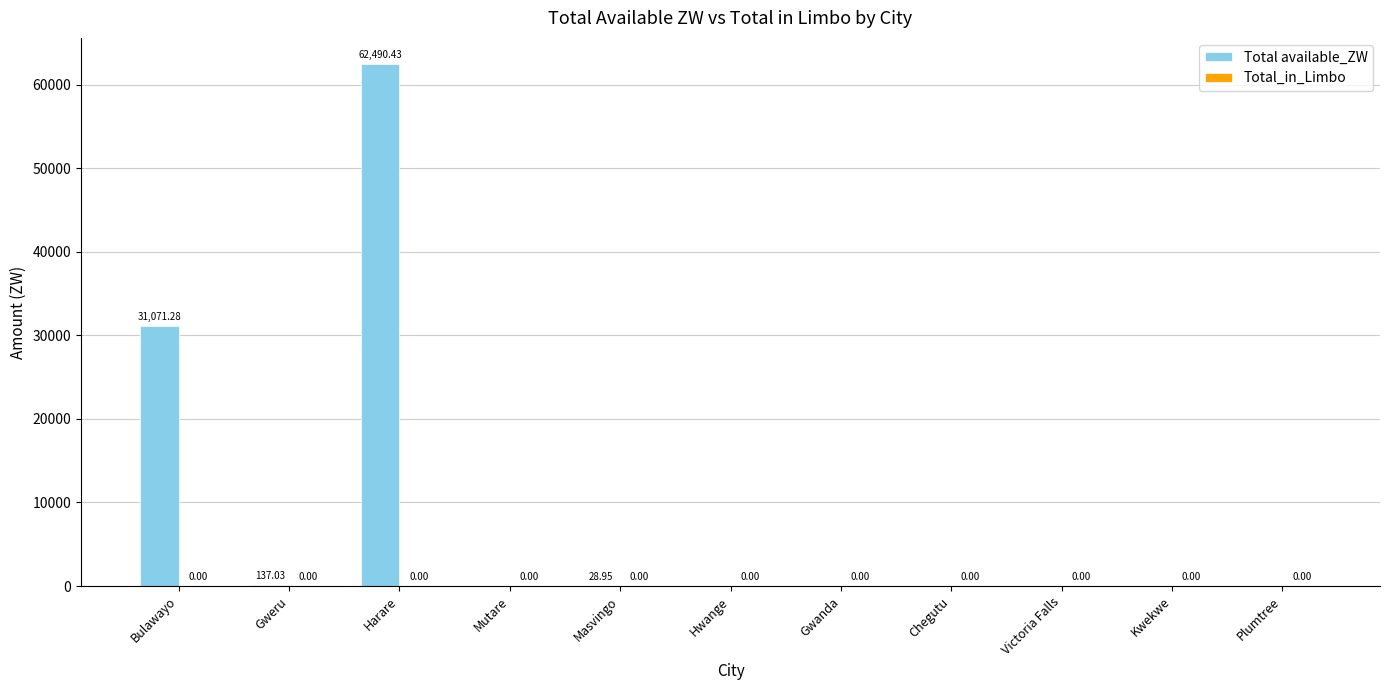

What is the change in value from Harare to Plumtree?

-62490.4